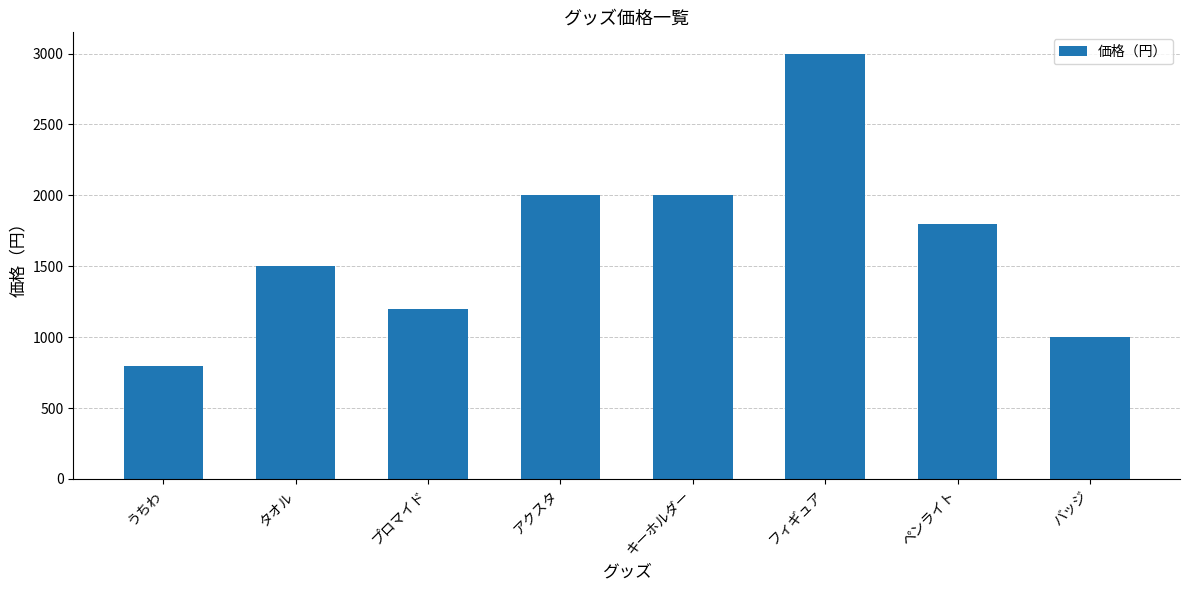

Does the chart contain stacked bars?

No